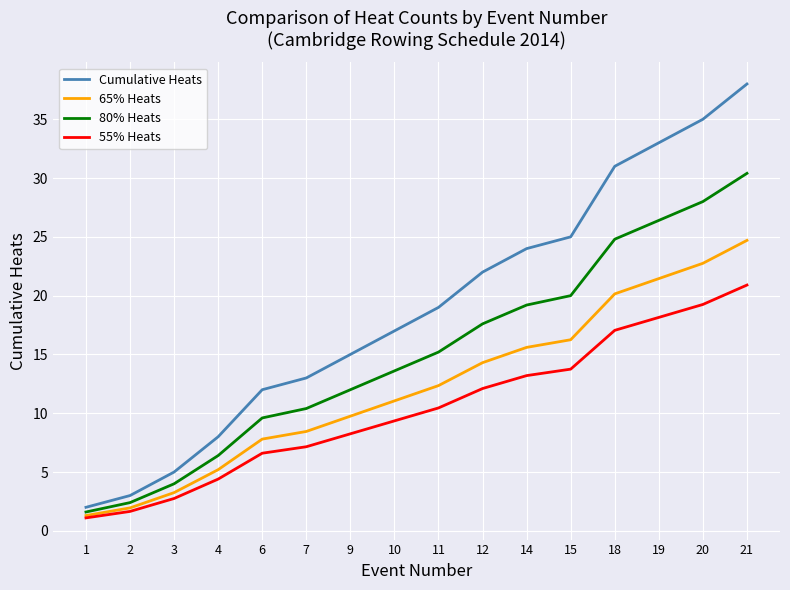

True or false: Cumulative Heats and 55% Heats cross at least once.

False